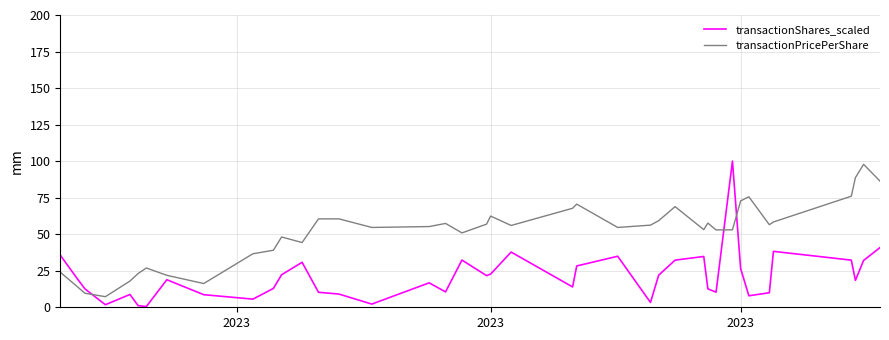

After their last crossing, which series has the higher values: transactionShares_scaled or transactionPricePerShare?

transactionPricePerShare